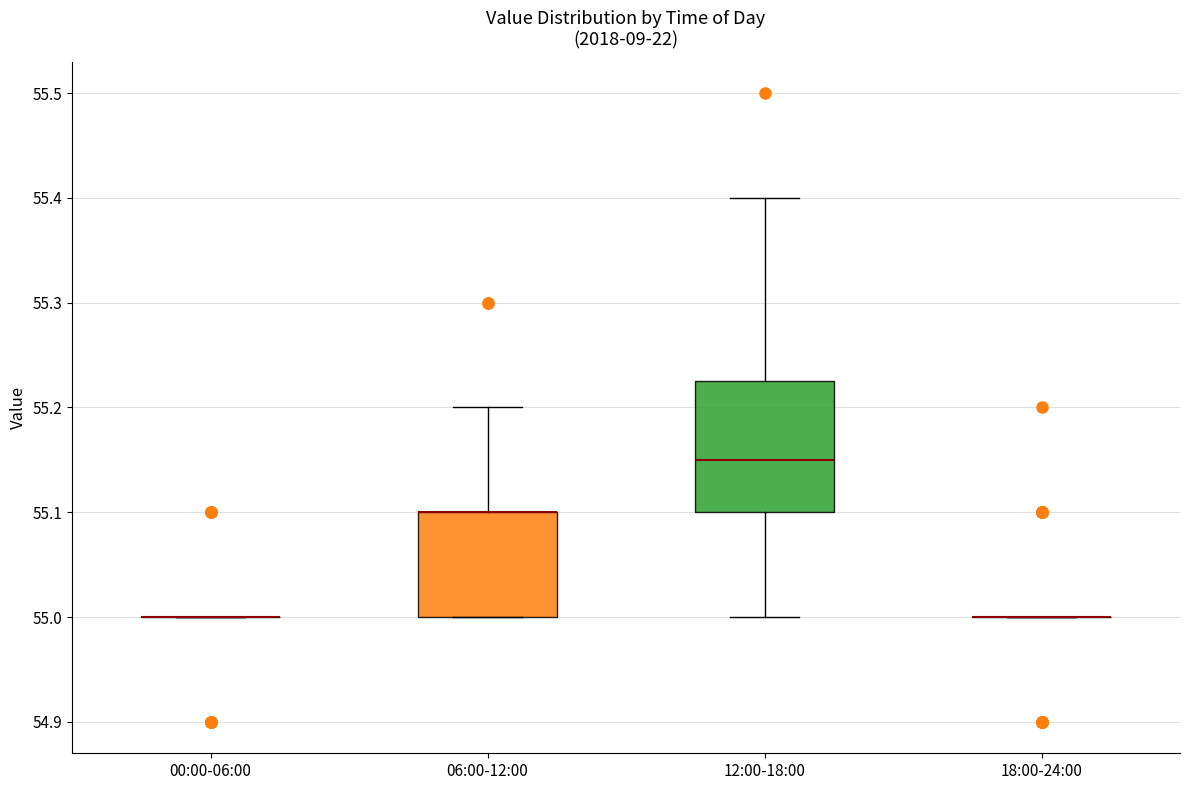

Reading left to right, read every box against the y-axis: the position of its median line, the range the box covers, and the ends of its whiskers. The values are not printed on the chart, so give them approximately, as read against the axis.

00:00-06:00: box collapsed to a line at 55.00, whiskers 55.00 to 55.00
06:00-12:00: median 55.10 (drawn on the box's upper edge), box 55.00 to 55.10, whiskers 55.00 to 55.20
12:00-18:00: median 55.15, box 55.10 to 55.23, whiskers 55.00 to 55.40
18:00-24:00: box collapsed to a line at 55.00, whiskers 55.00 to 55.00